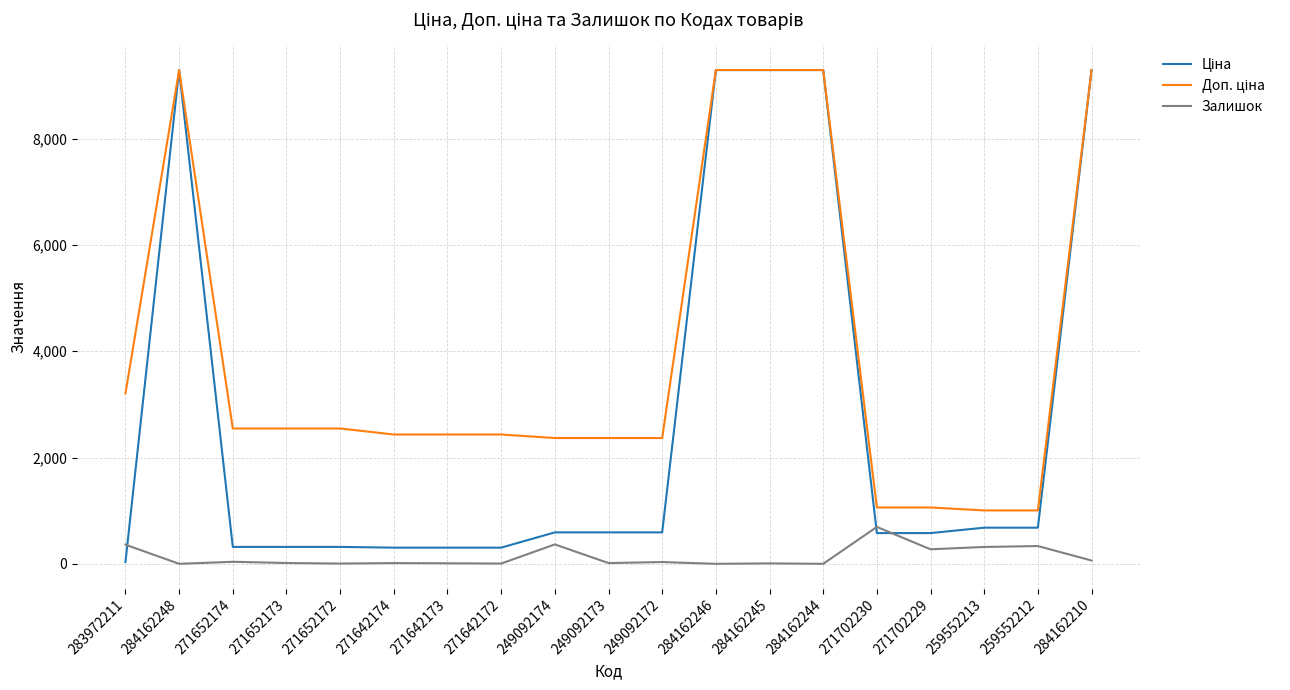

At which label does Залишок reach its peak?

271702230